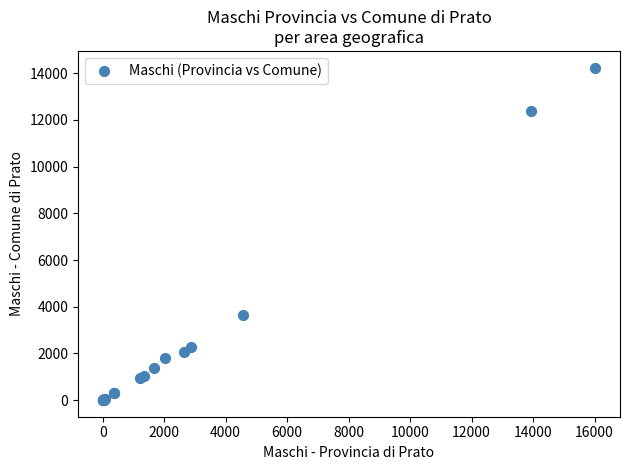

What Y value in the scatter plot is closest to 7123?

3660